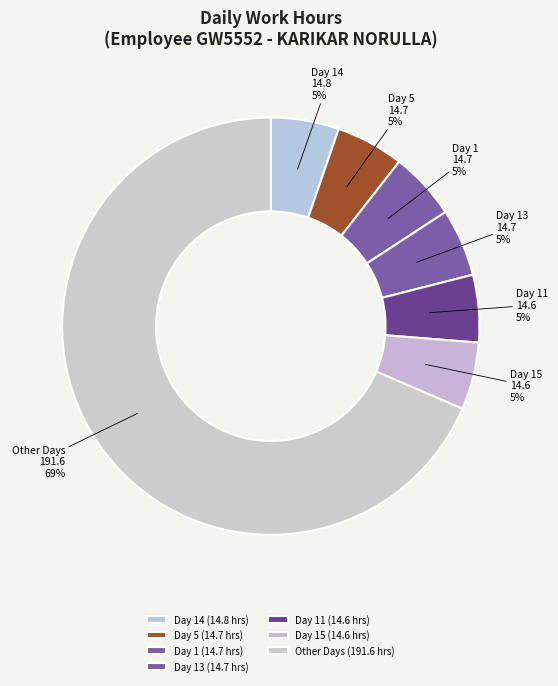

To the nearest percent, what percentage of the pie is Day 13?

5%